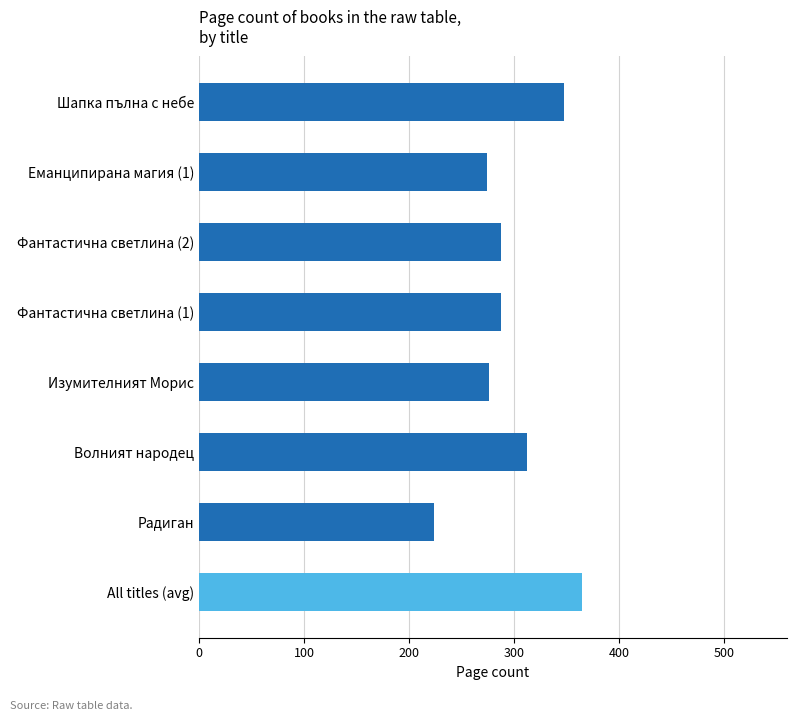

What is the difference between the values at Фантастична светлина (1) and Волният народец?

24